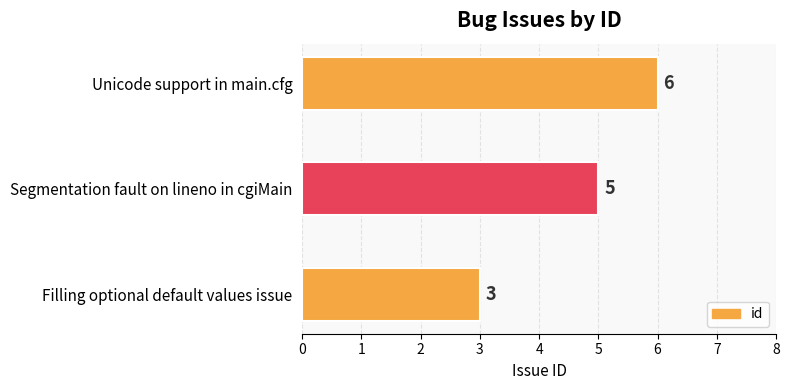

Rank the categories by value from highest to lowest.

Unicode support in main.cfg, Segmentation fault on lineno in cgiMain, Filling optional default values issue